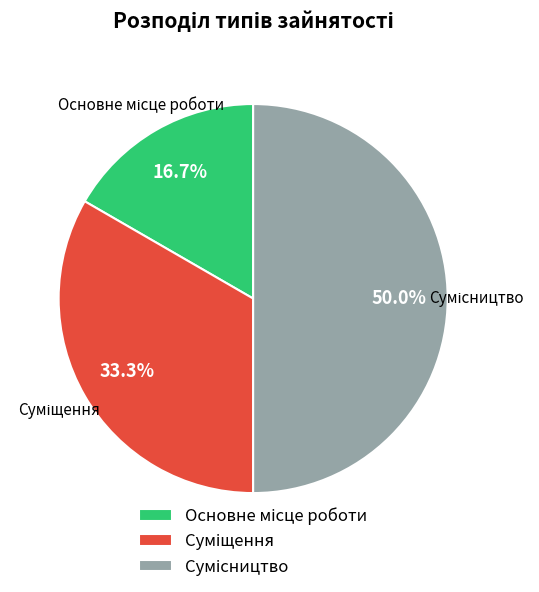

How many segments does this pie chart have?

3